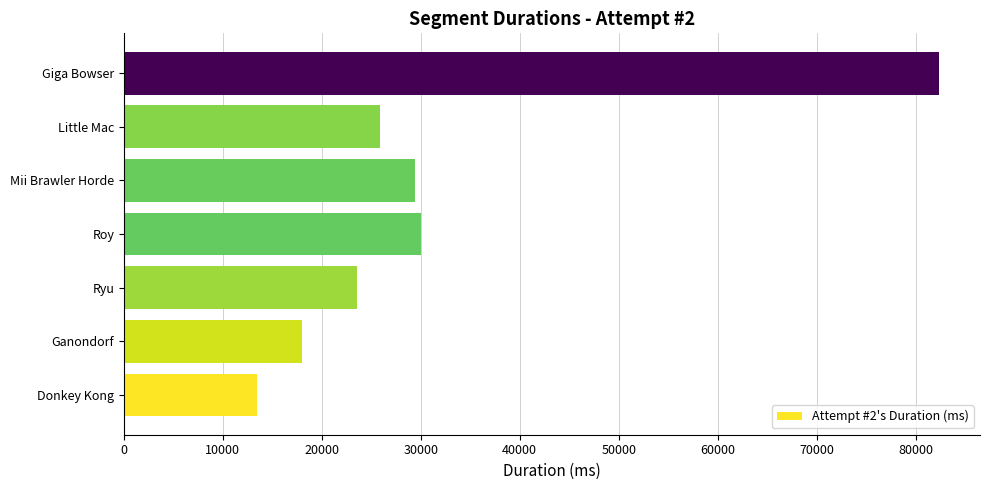

What is the sum of all values?

222647